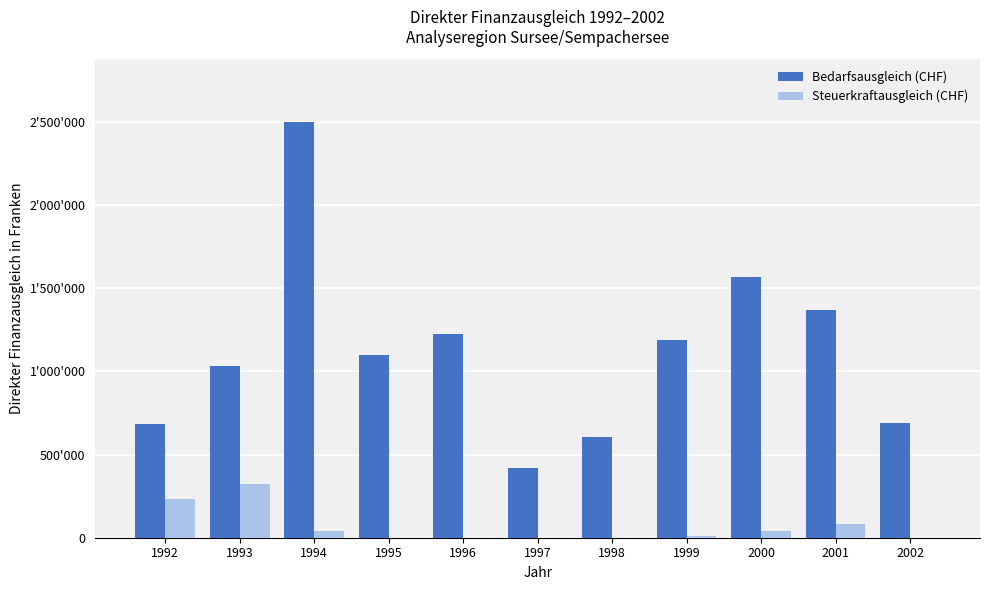

What is the difference between the second highest and second lowest values in the Bedarfsausgleich (CHF) series?

964608